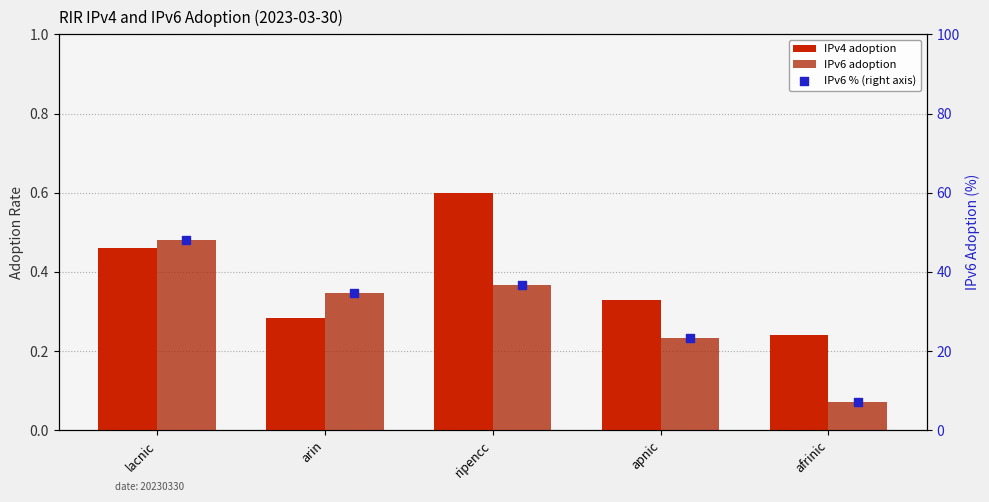

Which series reaches the minimum Y coordinate?

IPv6 adoption